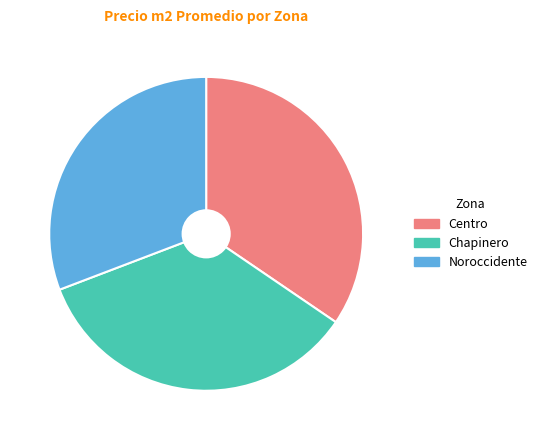

Approximately how many times larger is the value at Centro compared to Chapinero?

1.0